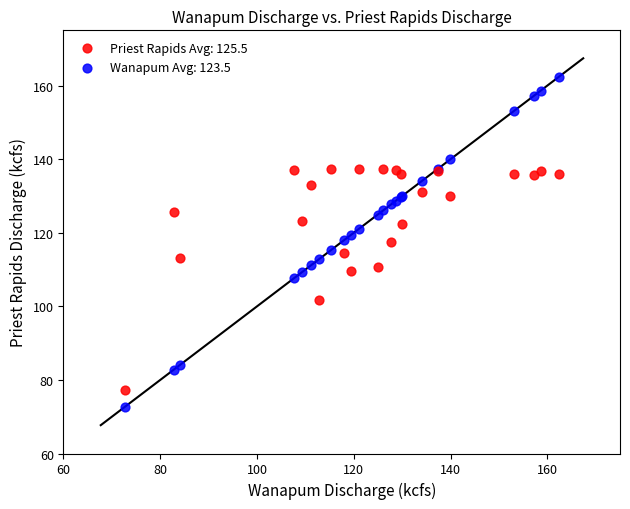

Which series has the largest Y range (max minus min)?

Wanapum Avg: 123.5